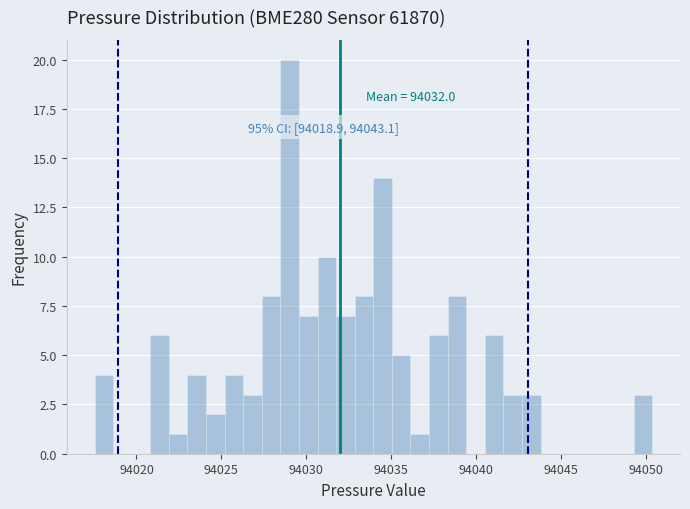

Read against the x-axis, roughly where is the centre of the tallest bar?

94029.0